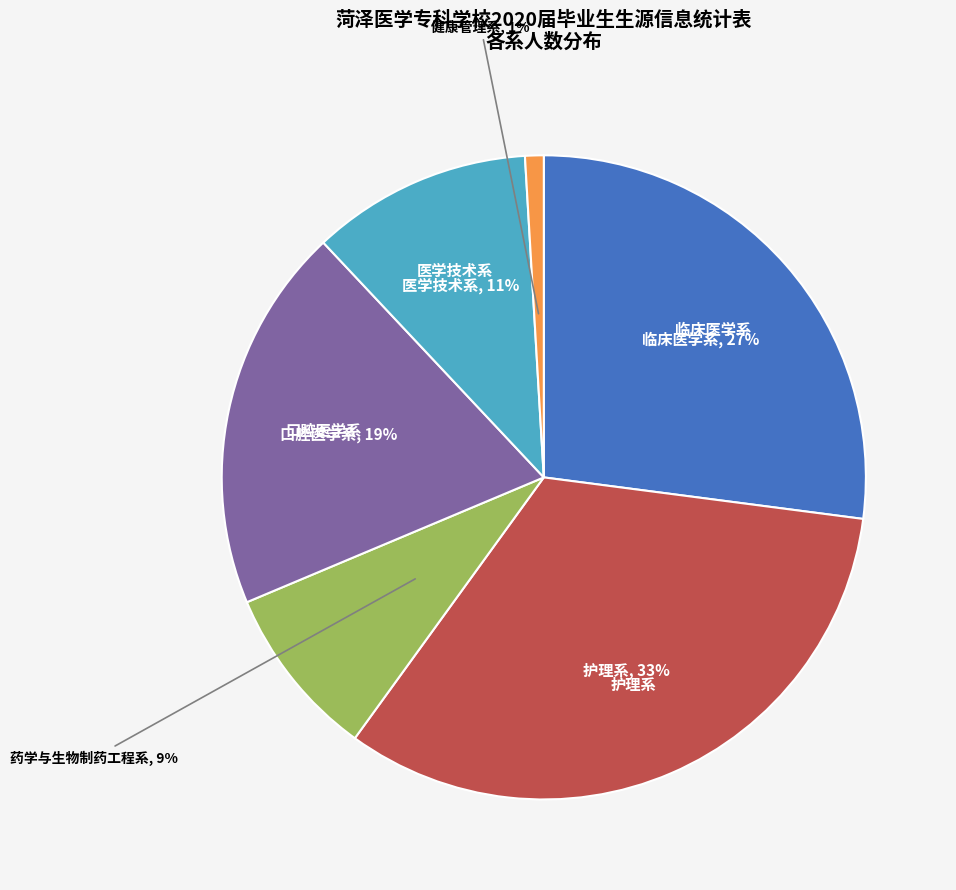

Does any single category account for the majority?

No